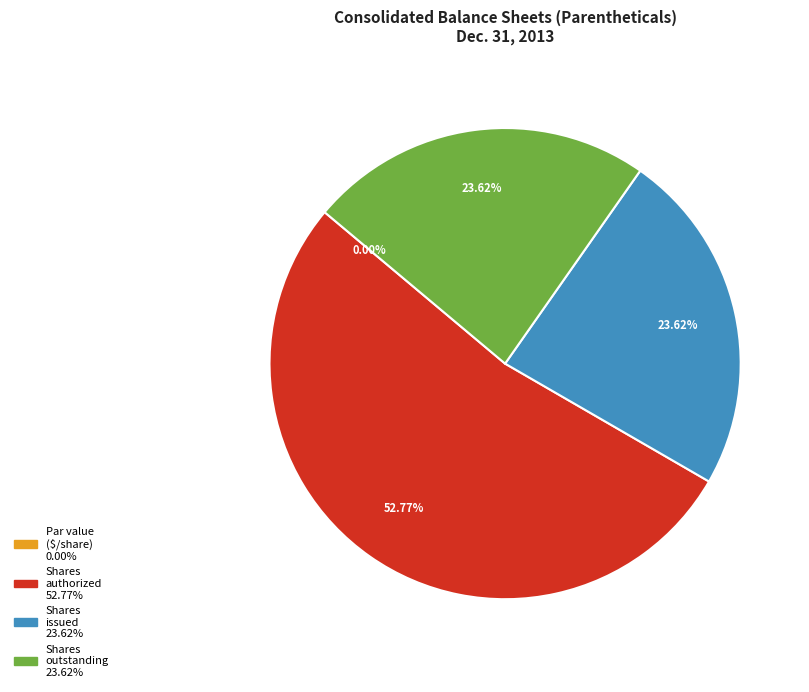

True or false: Common stock, par value (in Dollars per share) accounts for 0% of the total.

True